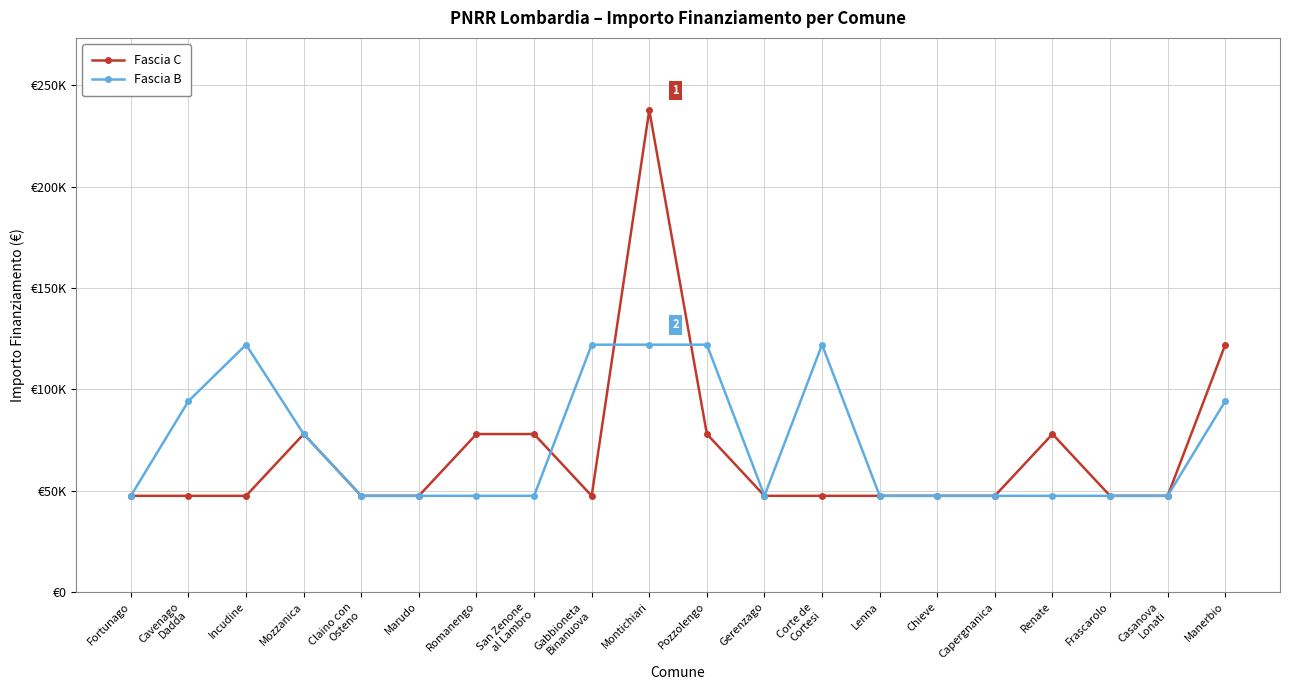

What value does the Fascia B series have at Romanengo?

47427